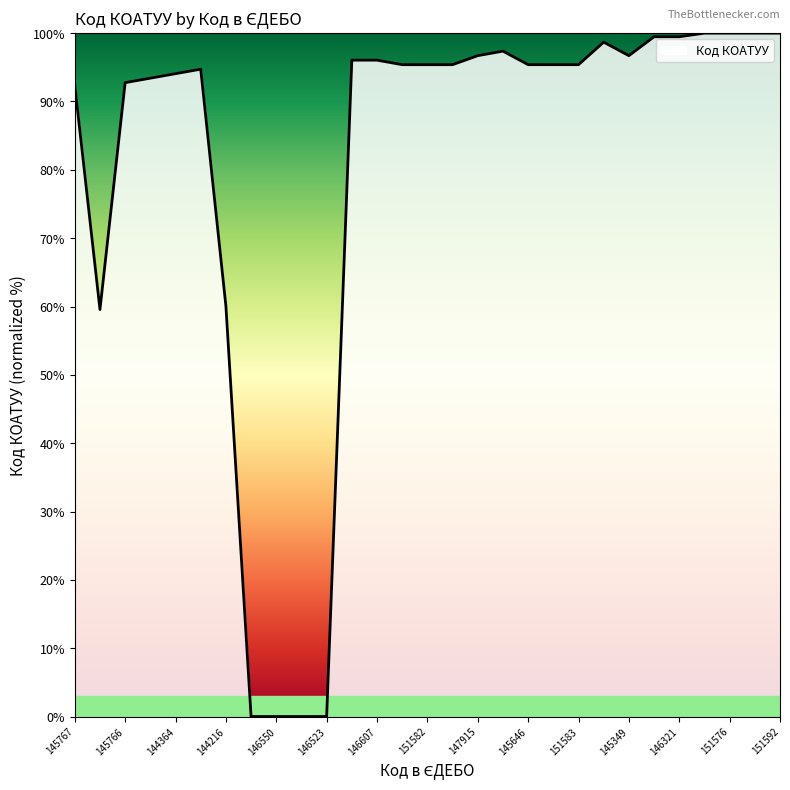

What is the difference between the maximum and minimum values?

100.0